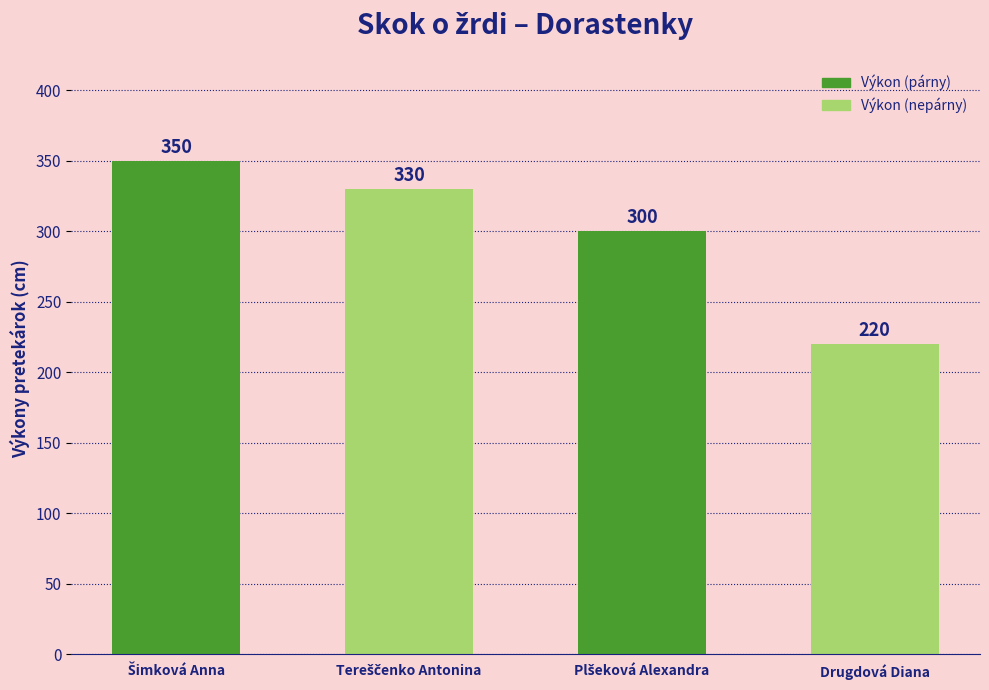

How many values are between 300 and 350?

3